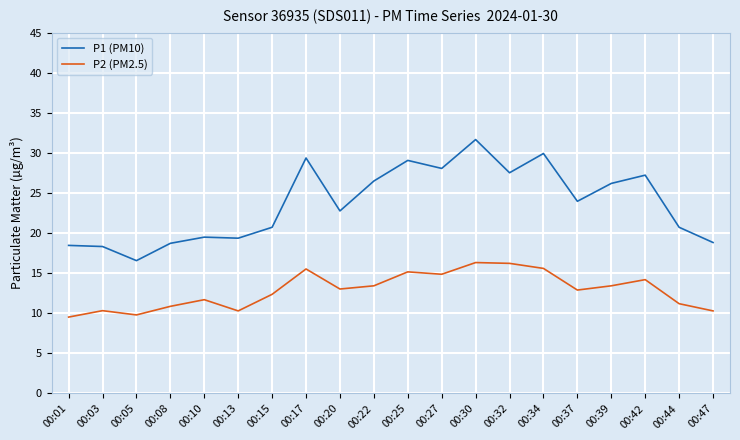

What is the maximum value shown in the chart?

31.7